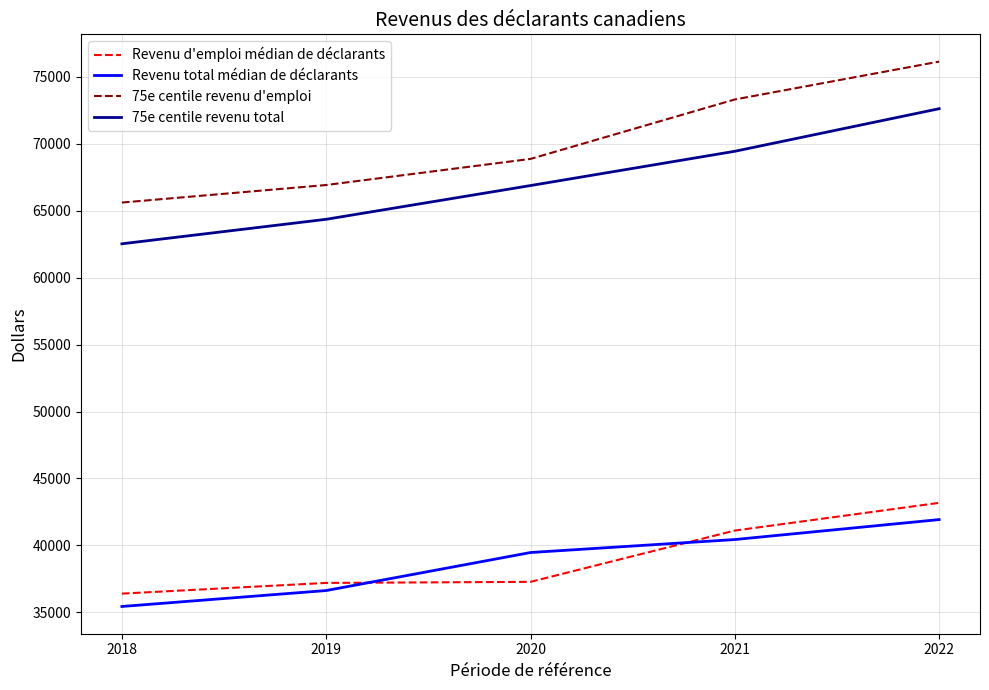

True or false: Revenu d'emploi médian de déclarants has a value of 41110 at 2021.

True